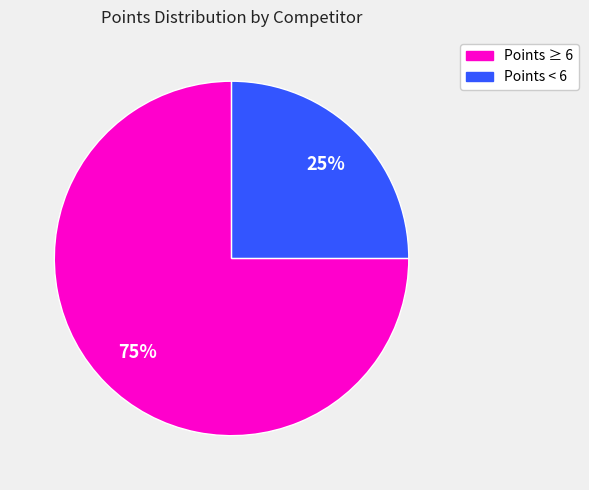

To the nearest percent, what is the average slice percentage?

50%